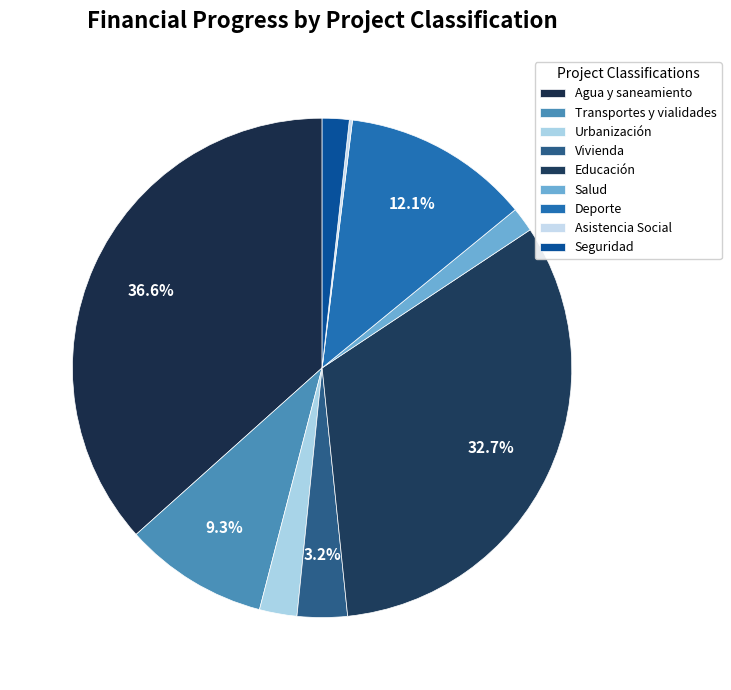

Approximately how many times larger is the value at Seguridad compared to Salud?

1.1